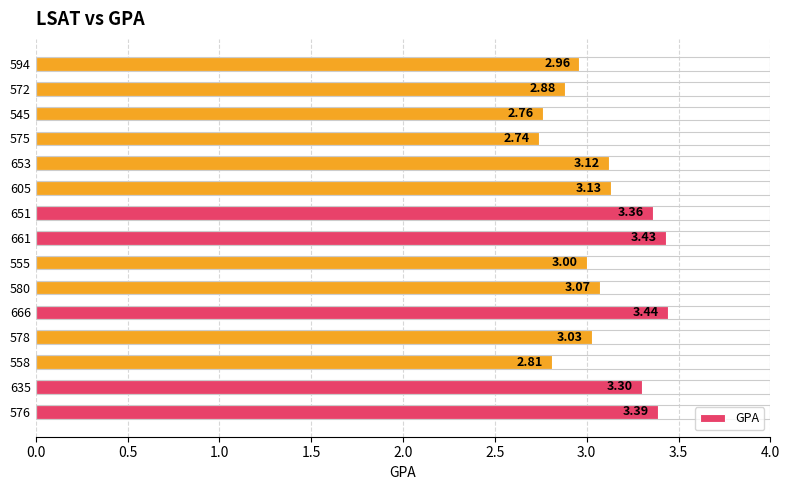

How many data points are less than 3?

5